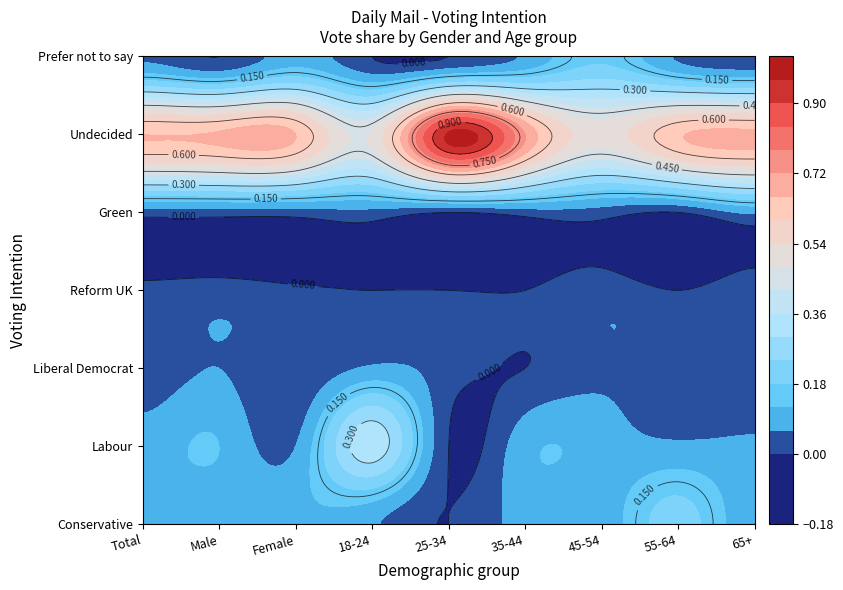

What is the total value across all series at 8?

1.0